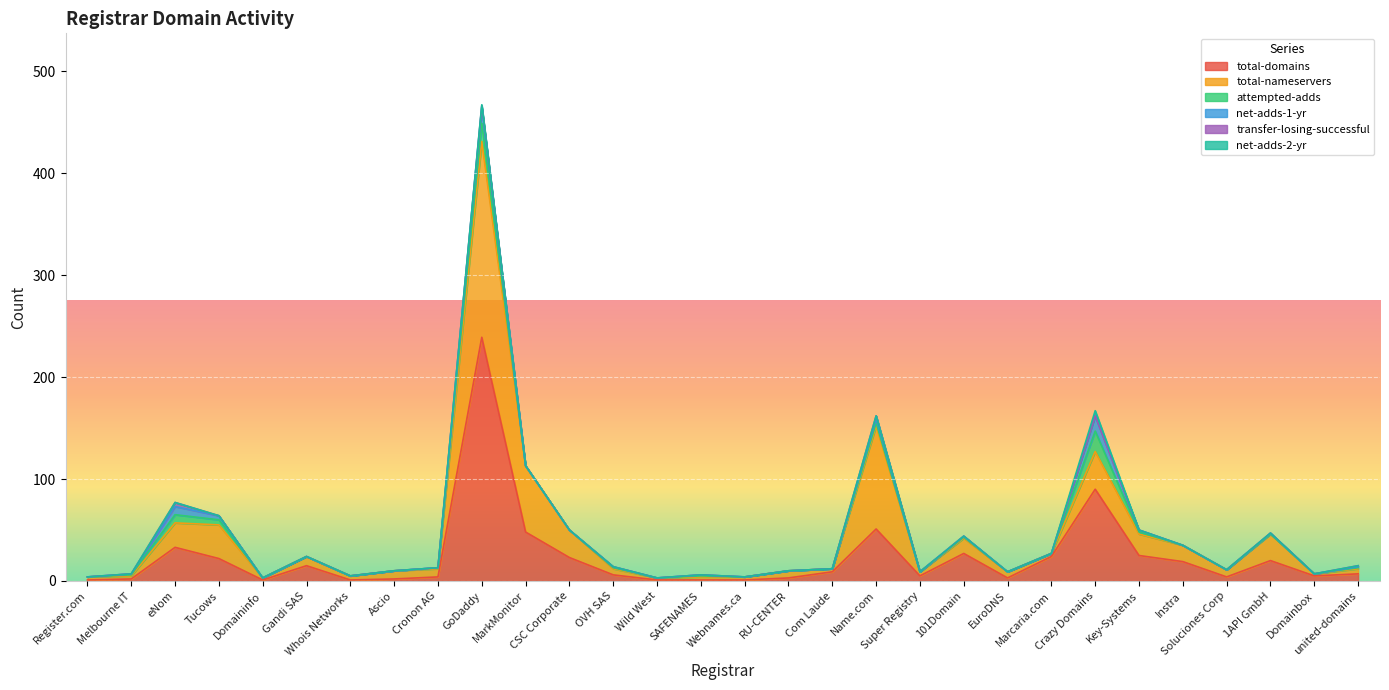

The net-adds-2-yr series shows 0 at eNom. True or false?

True